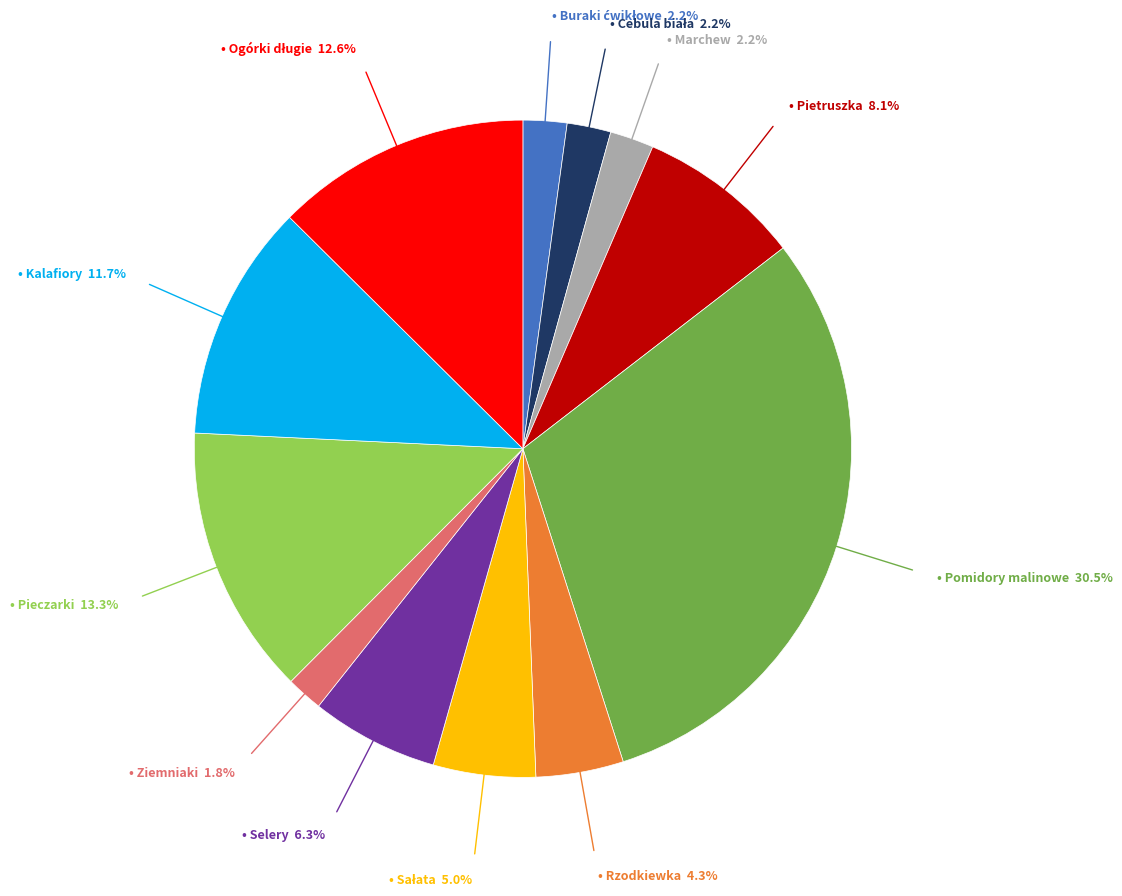

Is there any slice that represents more than half of the pie?

No